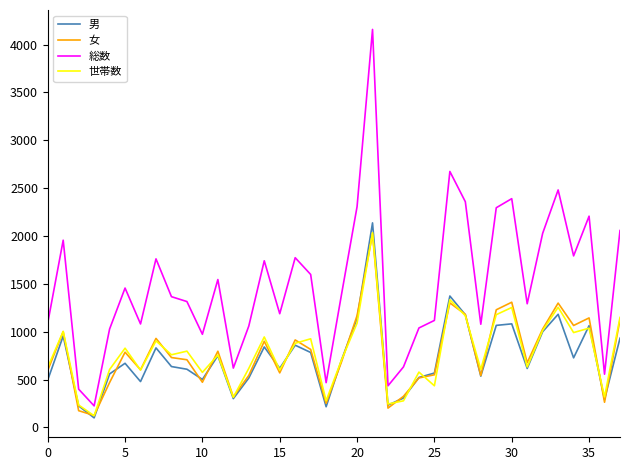

What is the difference between the second highest and minimum values in the 世帯数 series?

1212